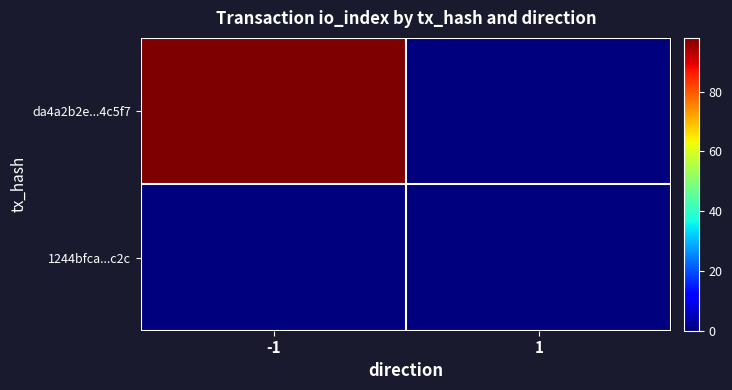

Reading left to right, transcribe all the data shown in this chart.

da4a2b2e...4c5f7: -1=98	1=0
1244bfca...c2c: -1=0	1=0